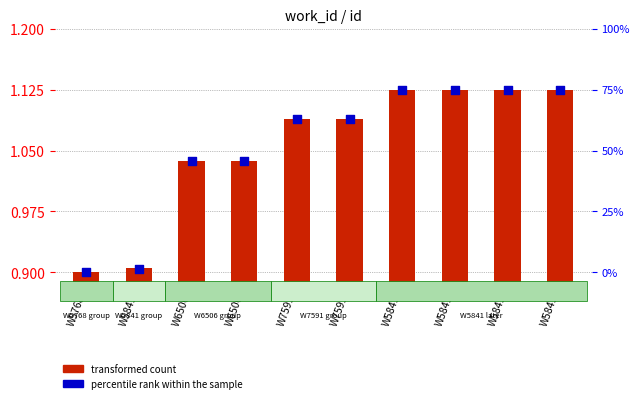

Which series contains the lowest Y value?

transformed count